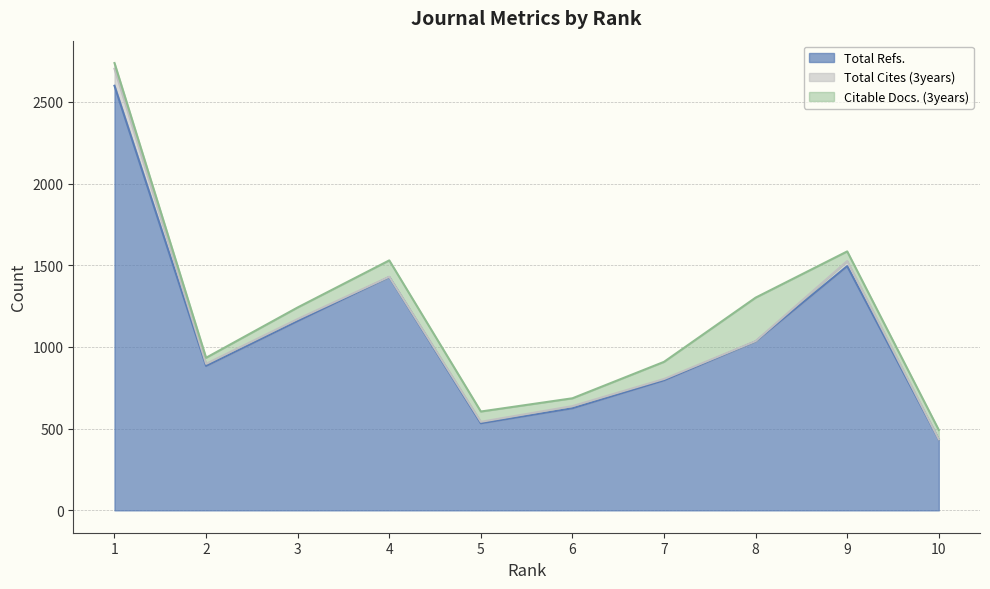

What is the difference between the maximum and minimum values in the Total Refs. series?

2166